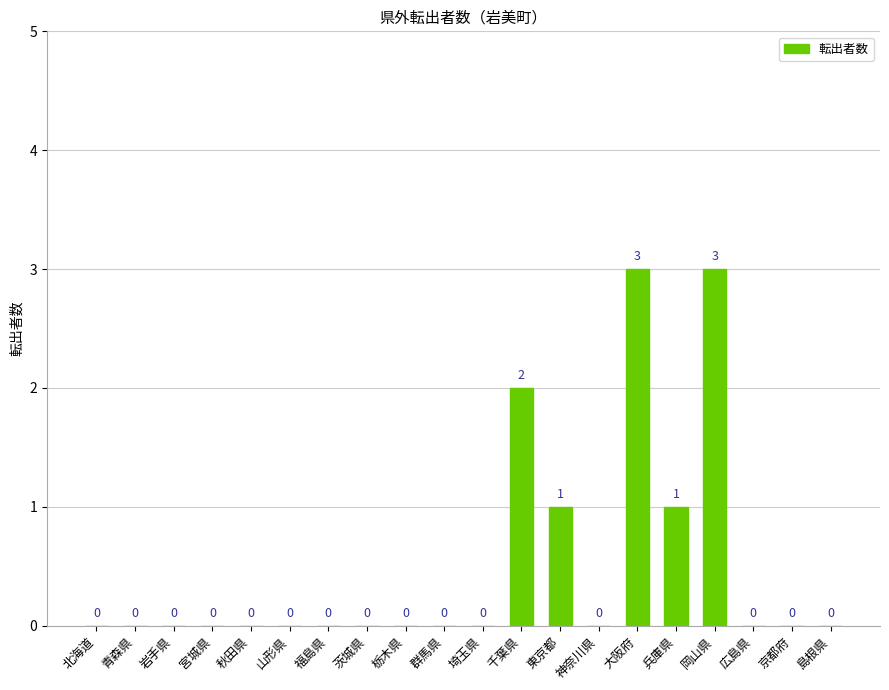

What is the change in value from 福島県 to 岡山県?

+3